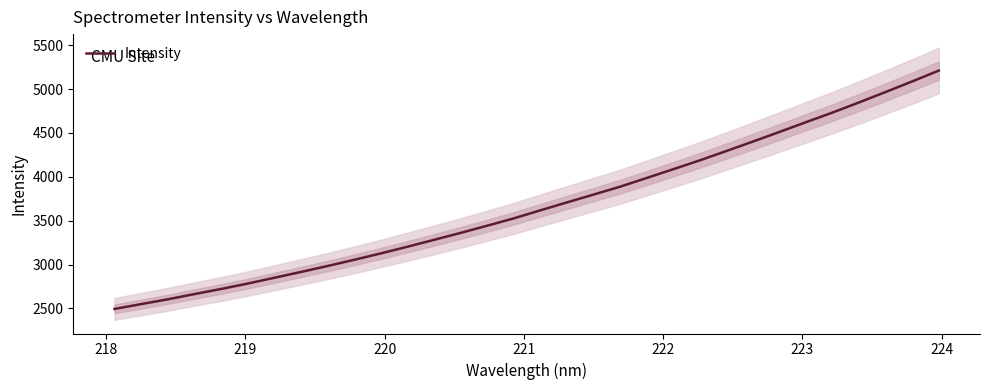

The chart shows a value of 4148.5 at 9. True or false?

False